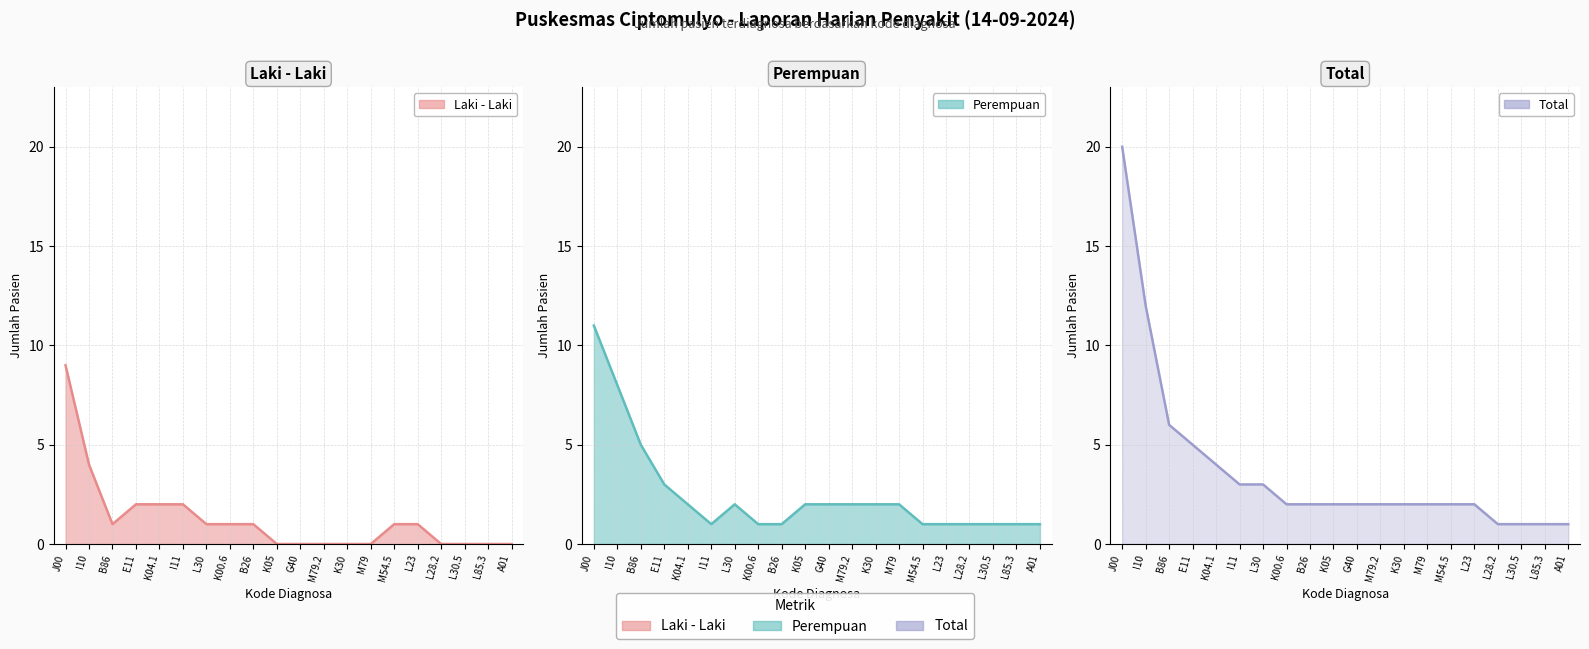

What is the value of the Laki - Laki point at the 2nd from the left?

4